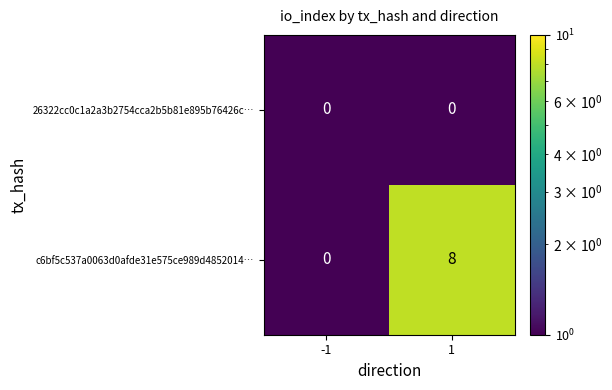

At which category is the sum across all series the highest?

1